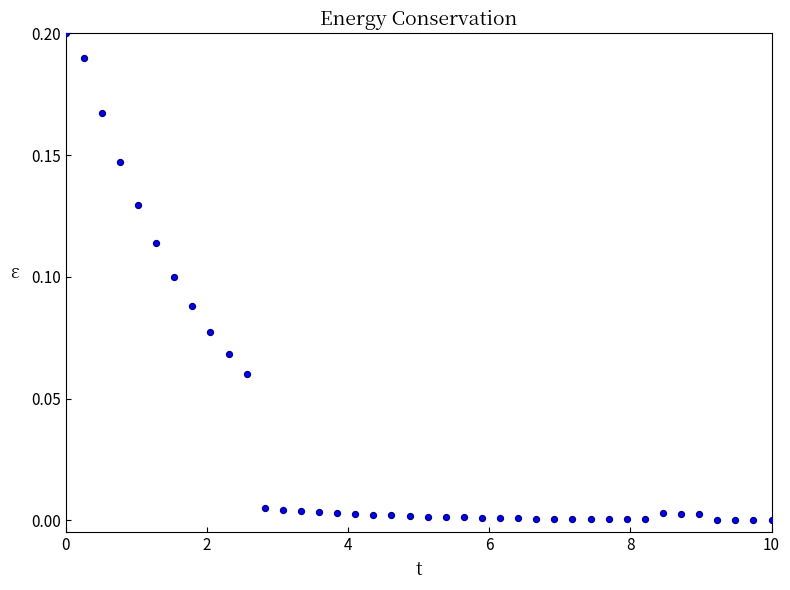

What is the range of X values (max minus min)?

10.0